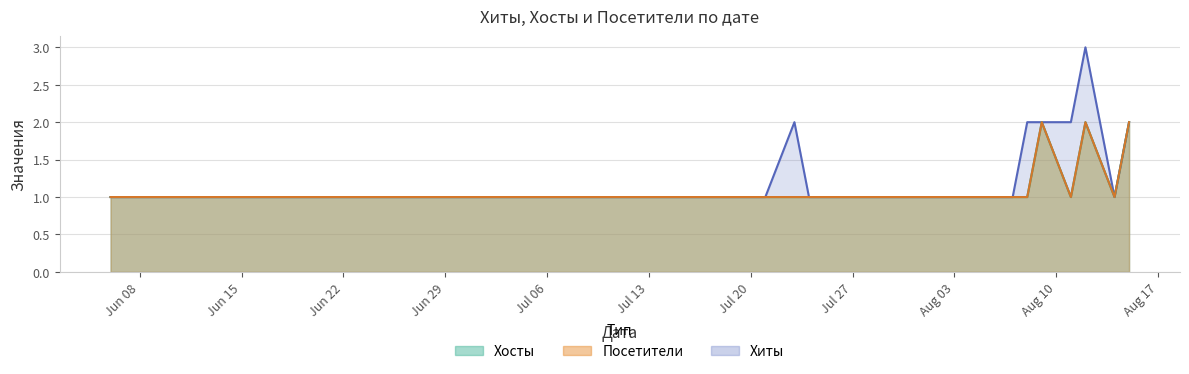

What is the difference between the second highest and minimum values in the Хиты series?

1